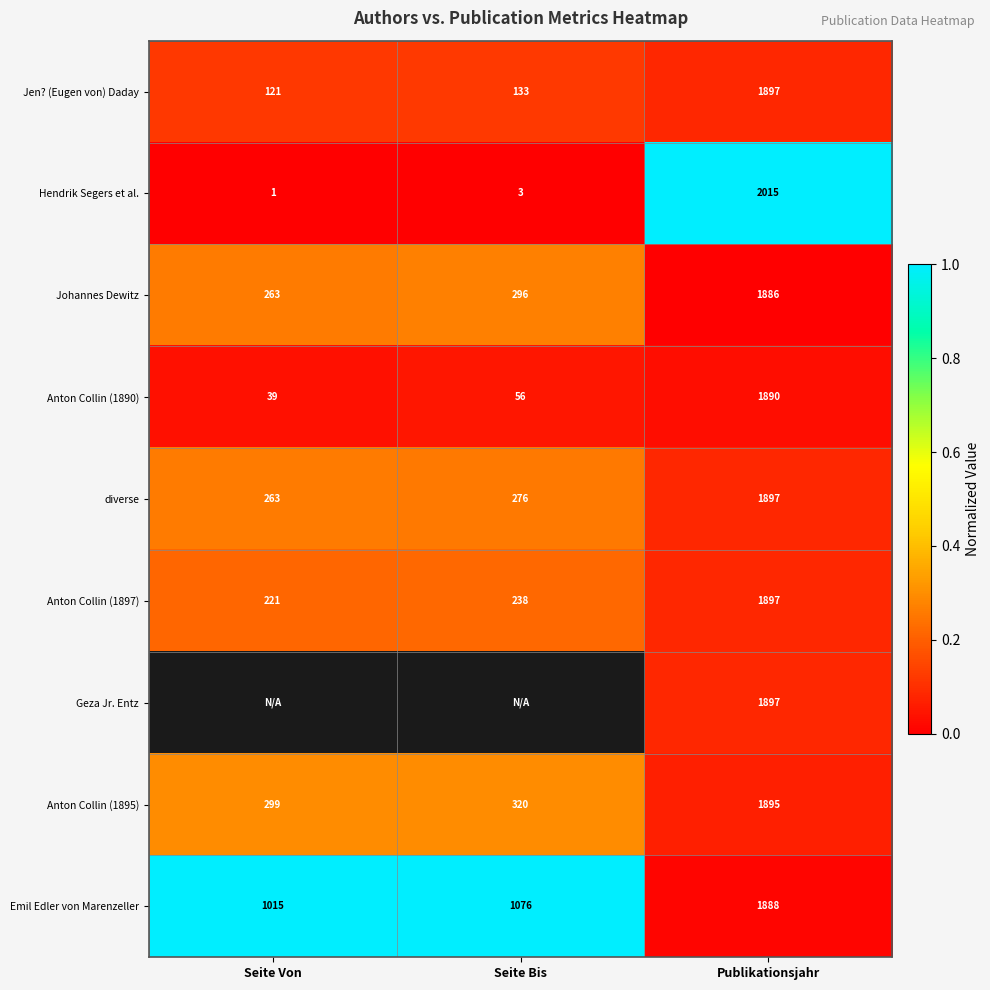

Rank the categories by Jen? (Eugen von) Daday value from highest to lowest.

Publikationsjahr, Seite Bis, Seite Von